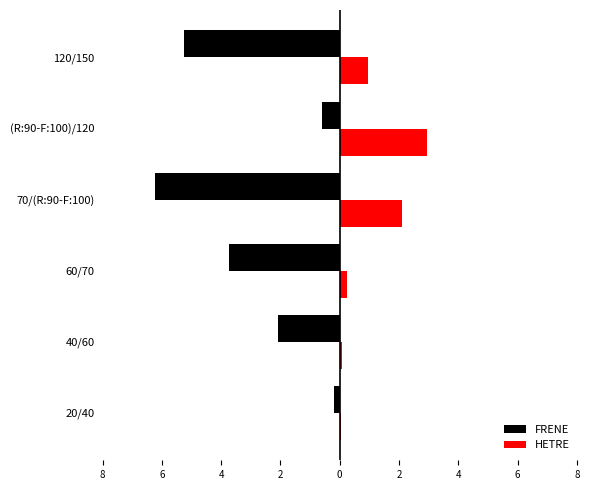

What are all the series names shown in the legend?

FRENE, HETRE